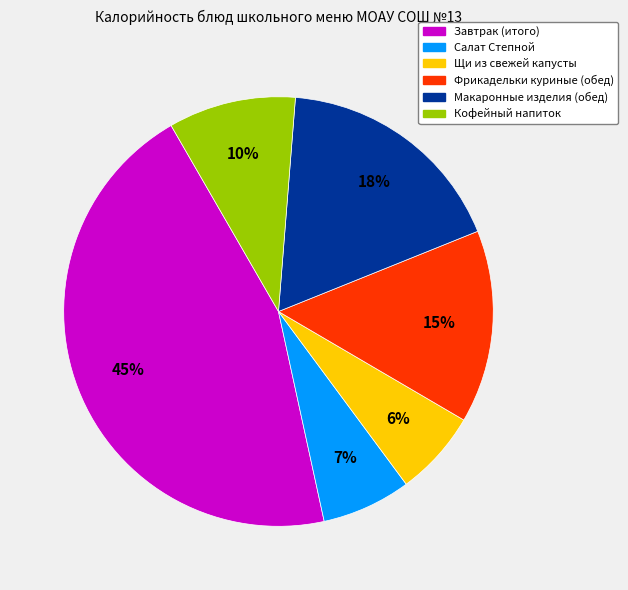

The Кофейный напиток slice represents 1% of the pie. True or false?

False